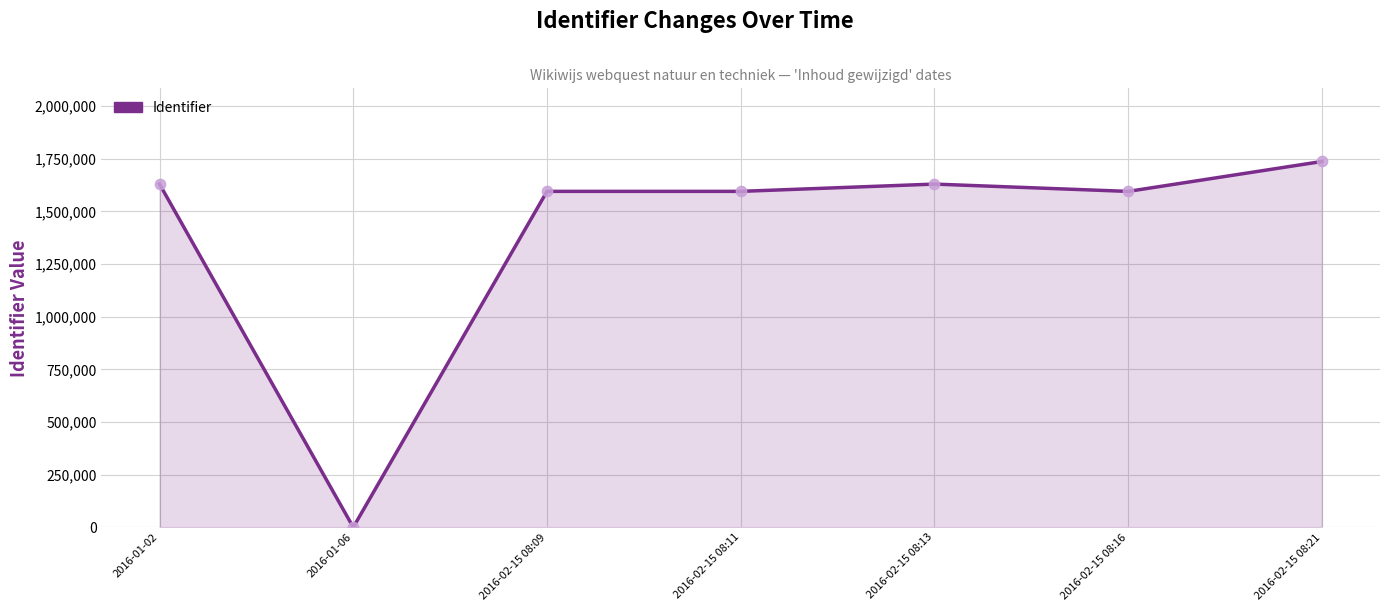

What is the change in value from 2016-01-06 to 2016-02-15 08:21?

+1737025